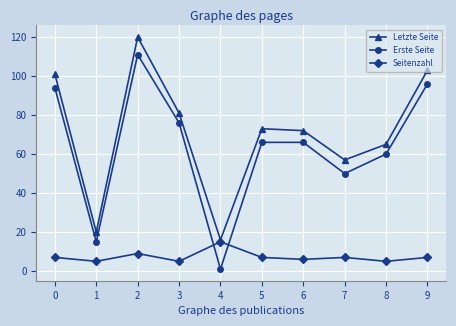

Rank the series by their maximum value, from highest to lowest.

Letzte Seite, Erste Seite, Seitenzahl